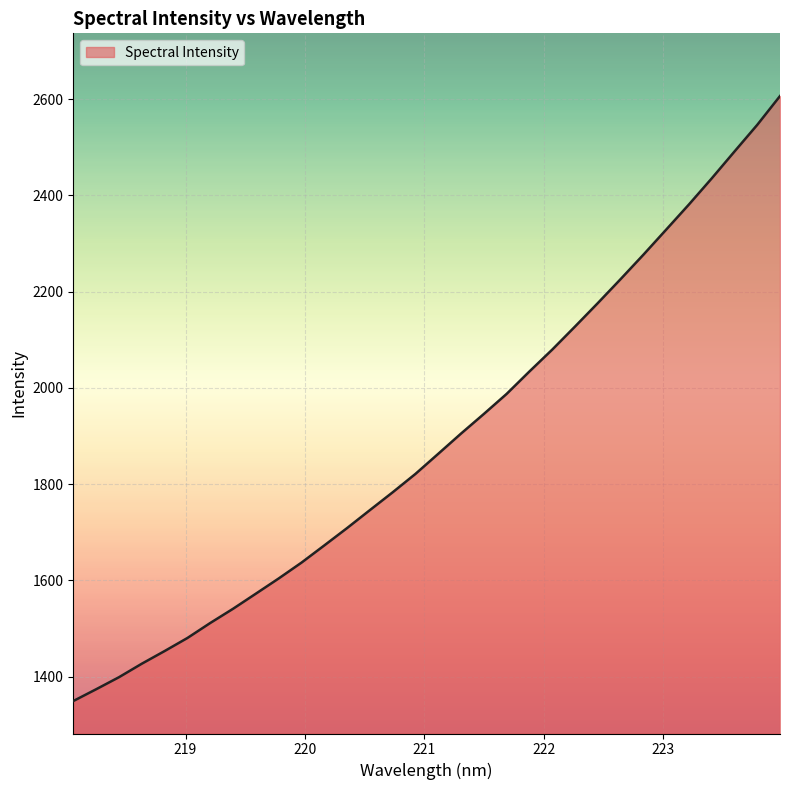

What is the difference between the maximum and minimum values?

1257.4